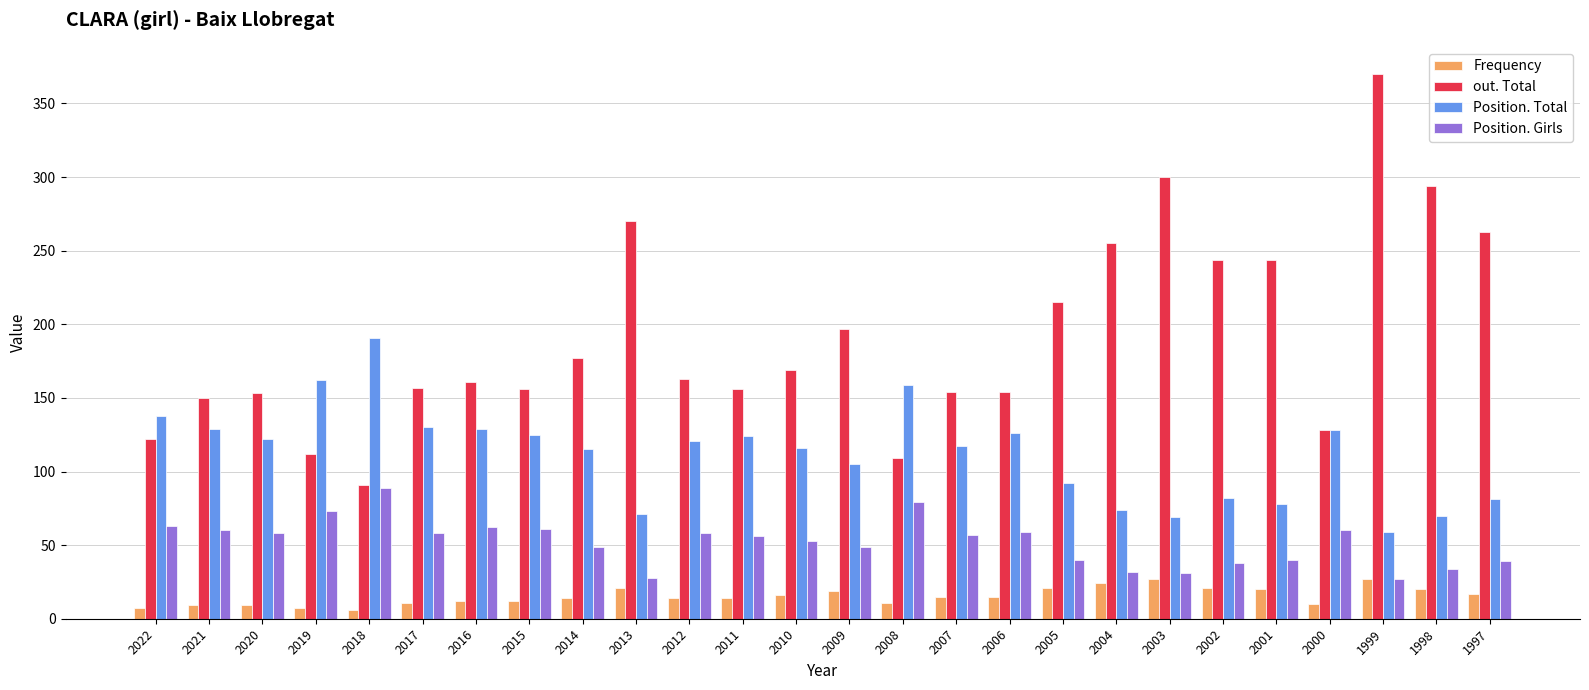

How many bars are there in each group?

4